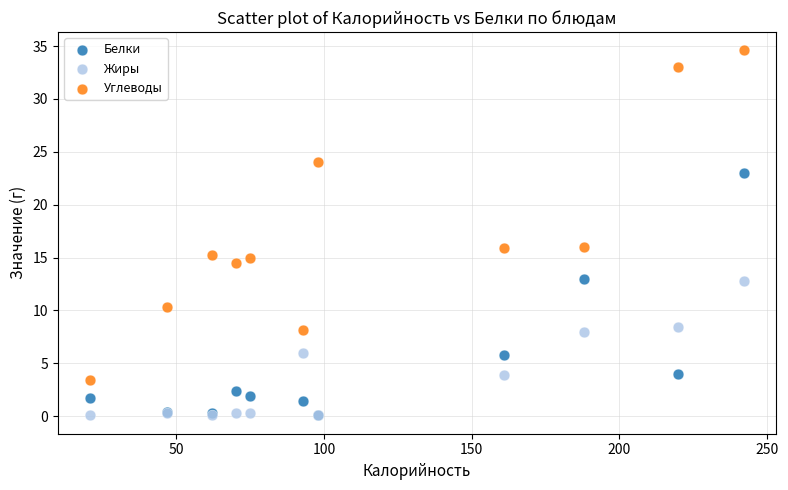

In the Белки series, what Y value is closest to 11?

13.0